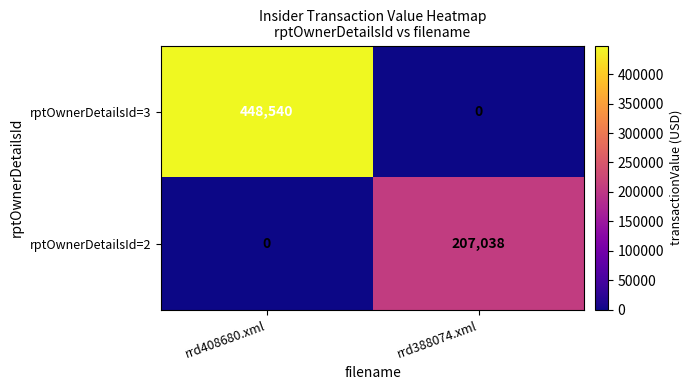

Rank the series by their average value, from lowest to highest.

rptOwnerDetailsId=2, rptOwnerDetailsId=3